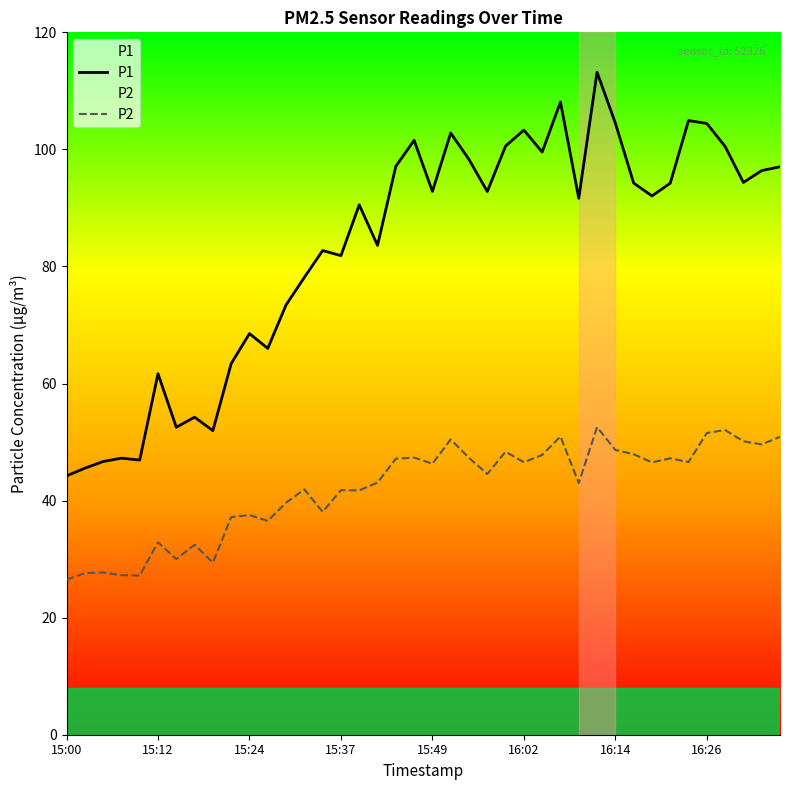

True or false: P1 and P2 intersect in this chart.

False